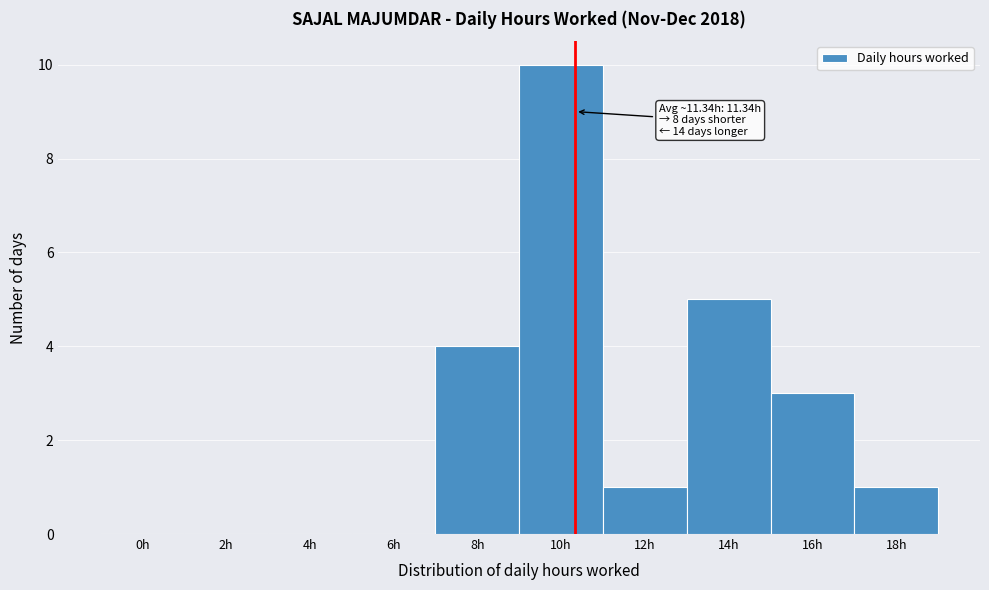

Reading right to left, extract all data points from this chart.

18h=1	16h=3	14h=5	12h=1	10h=10	8h=4	6h=0	4h=0	2h=0	0h=0